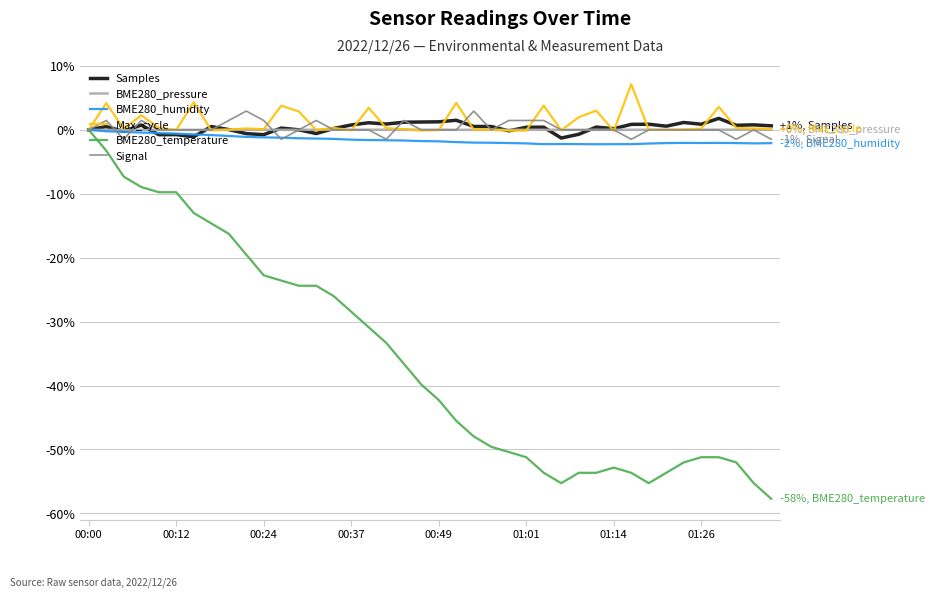

Which series has the widest spread of values?

BME280_temperature